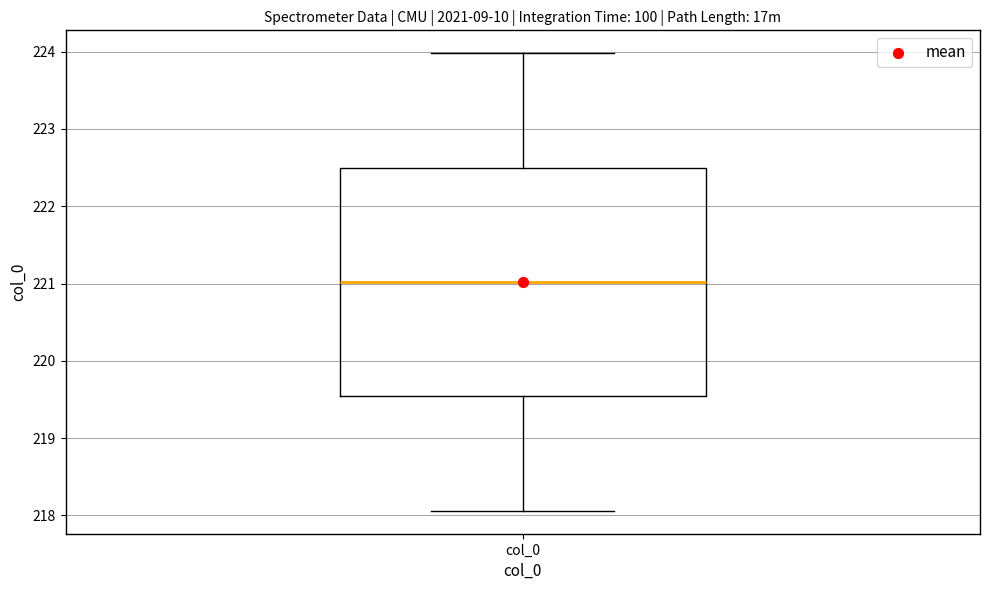

Read this box plot against the y-axis: the position of the median line, the range covered by the box, and the ends of both whiskers. The values are not printed on the chart, so give them approximately, as read against the axis.

median 221.0, box 219.5 to 222.5, whiskers 218.1 to 224.0